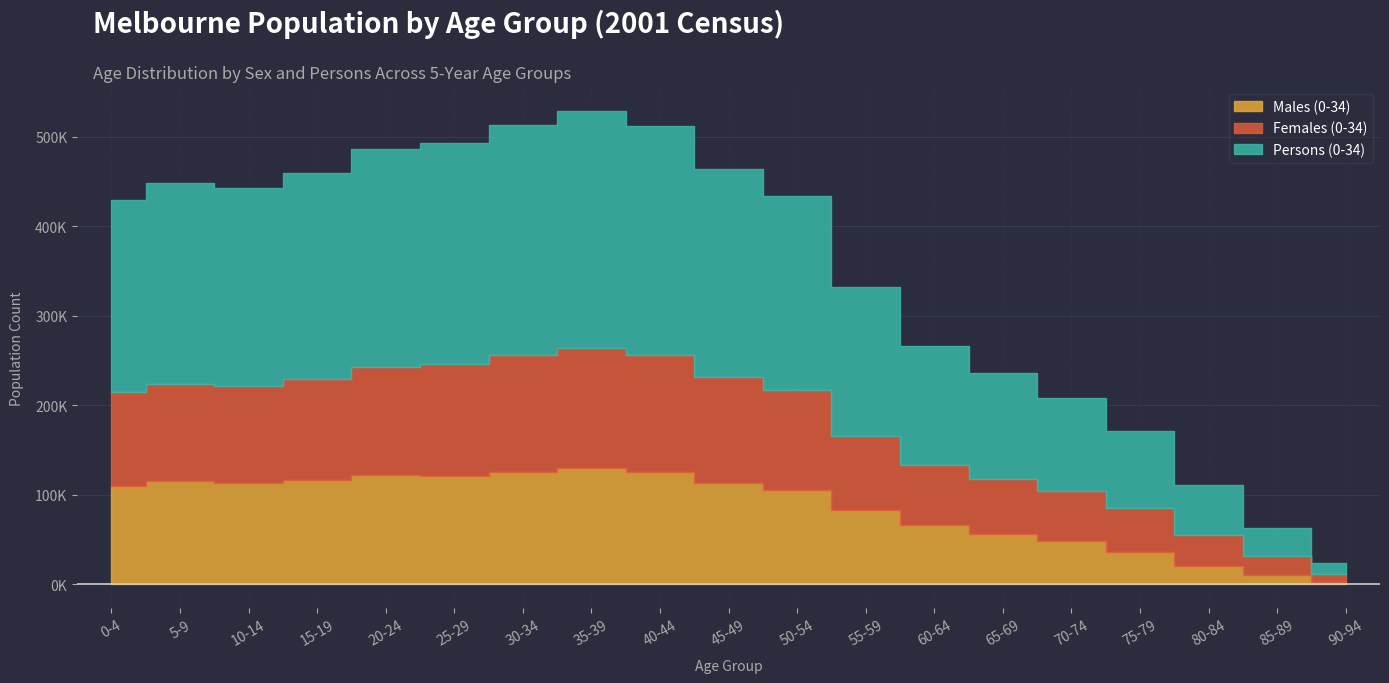

How many data points in Females (0-34) are above 108044?

9